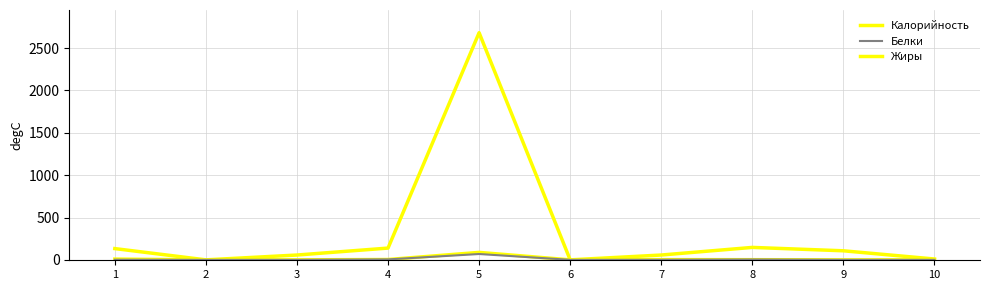

What value does the Белки series have at 8?

4.2